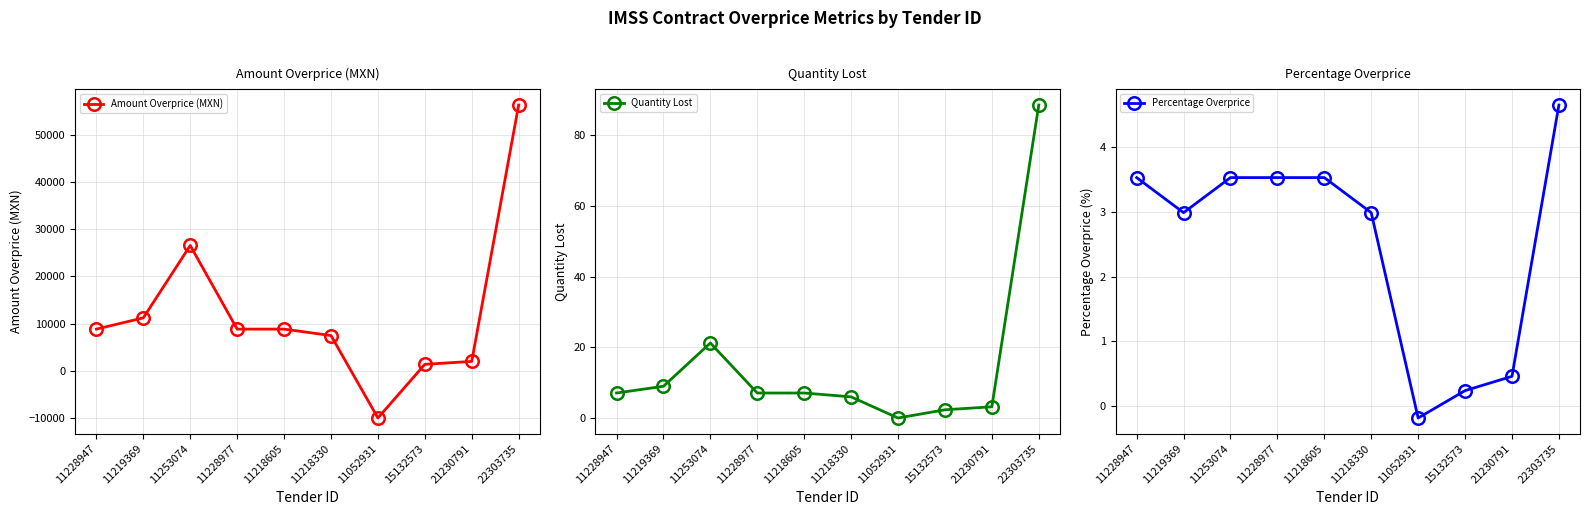

List the series in order of their peak value, highest first.

Amount Overprice (MXN), Quantity Lost, Percentage Overprice